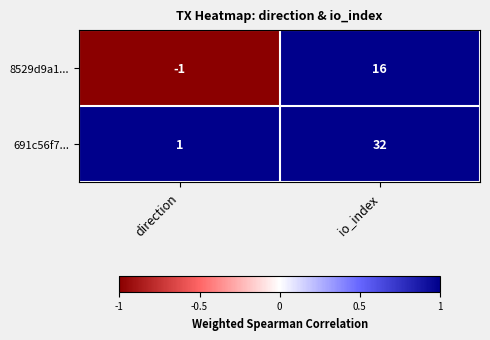

At how many categories does at least one series exceed 29?

1